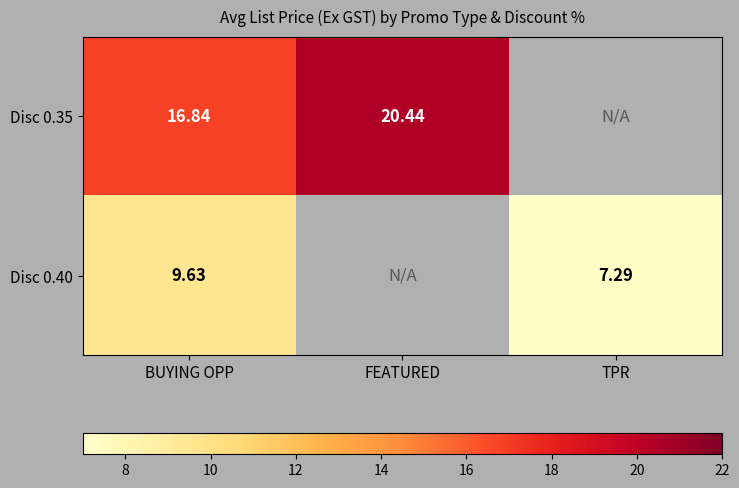

Is the value of Disc 0.40 at BUYING OPP greater than the value of Disc 0.35 at BUYING OPP?

No